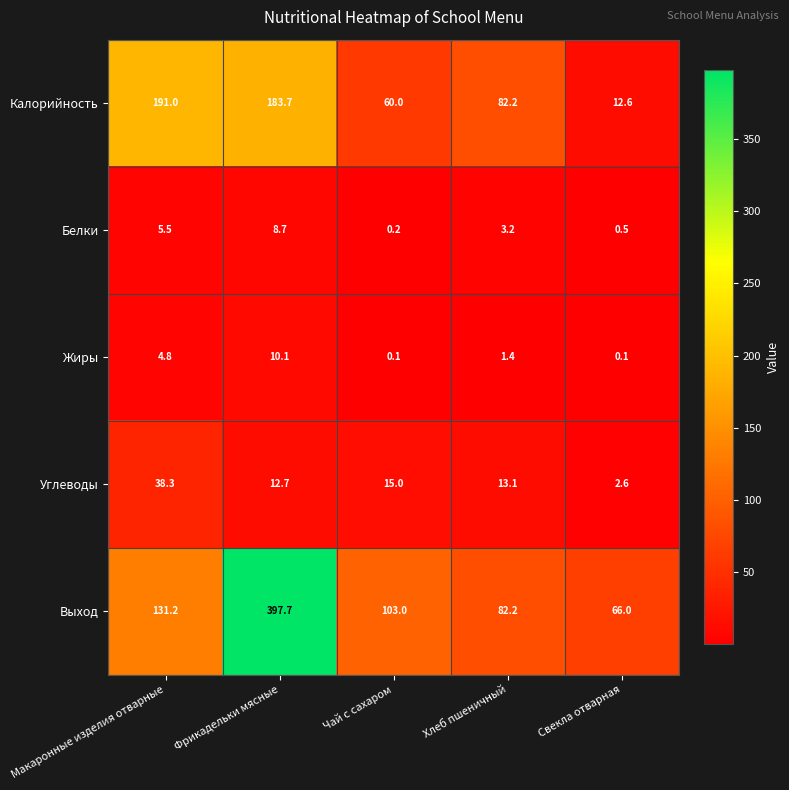

How many categories are shown in the chart?

5